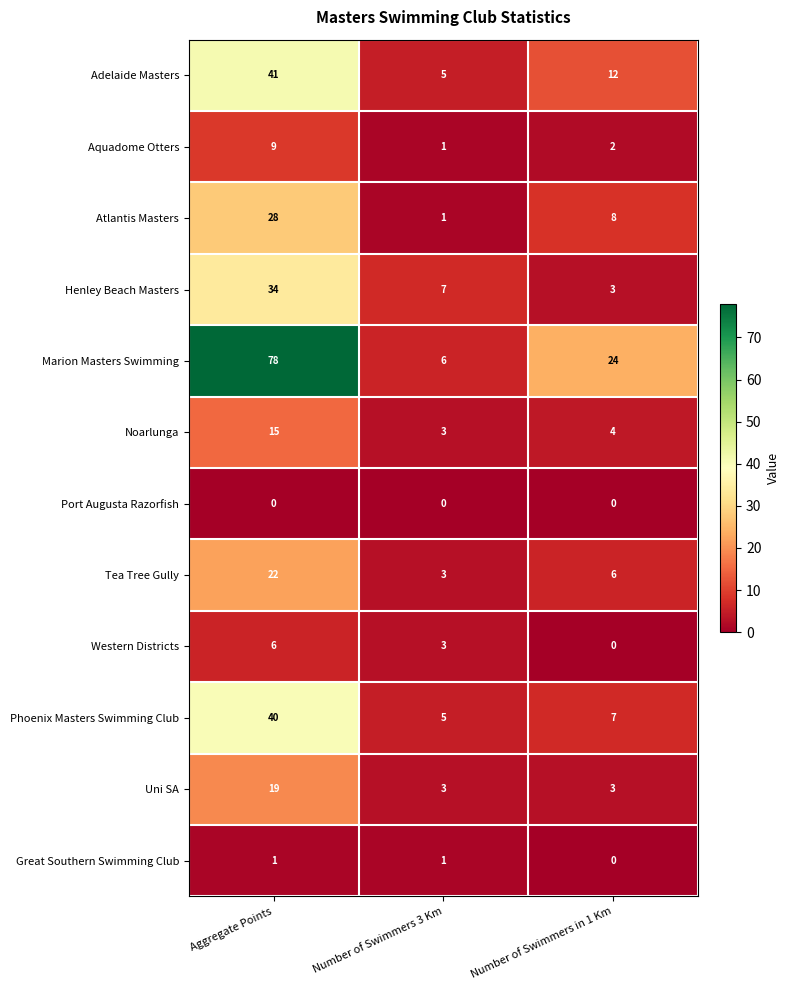

Which series changed the most between Aggregate Points and Number of Swimmers 3 Km?

Marion Masters Swimming